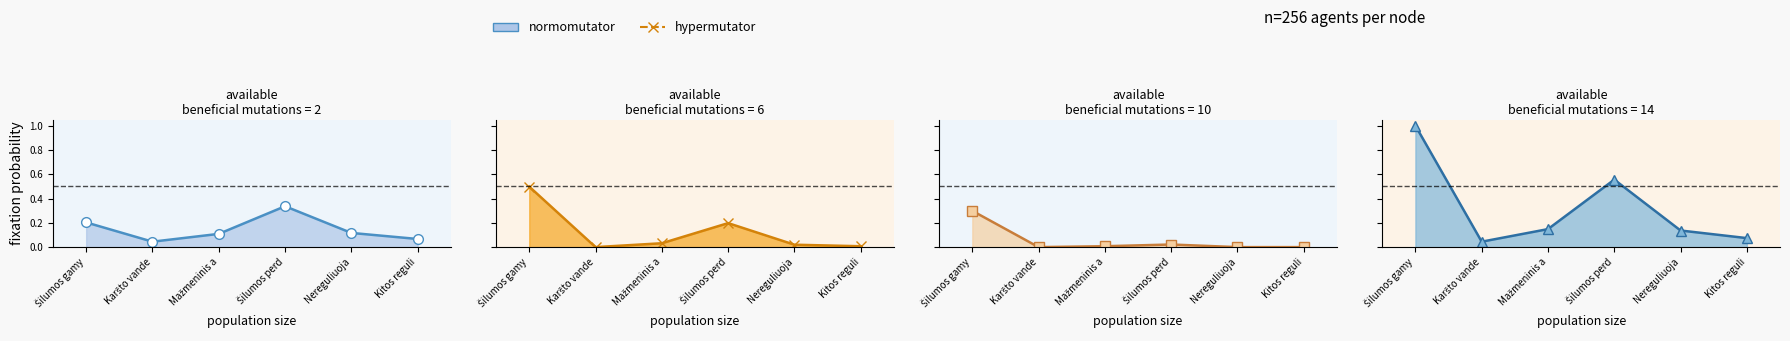

Which category has the highest value across all series?

Šilumos gamy